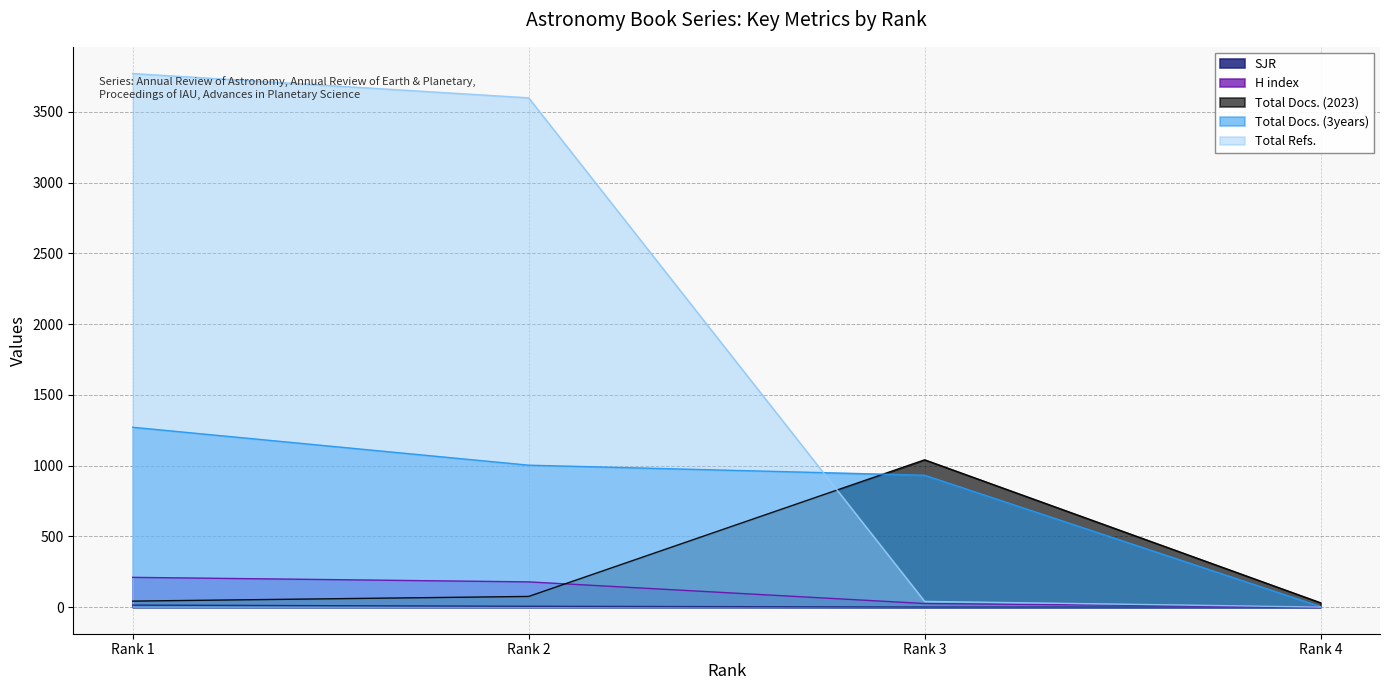

What is the maximum value shown in the chart?

3772.0